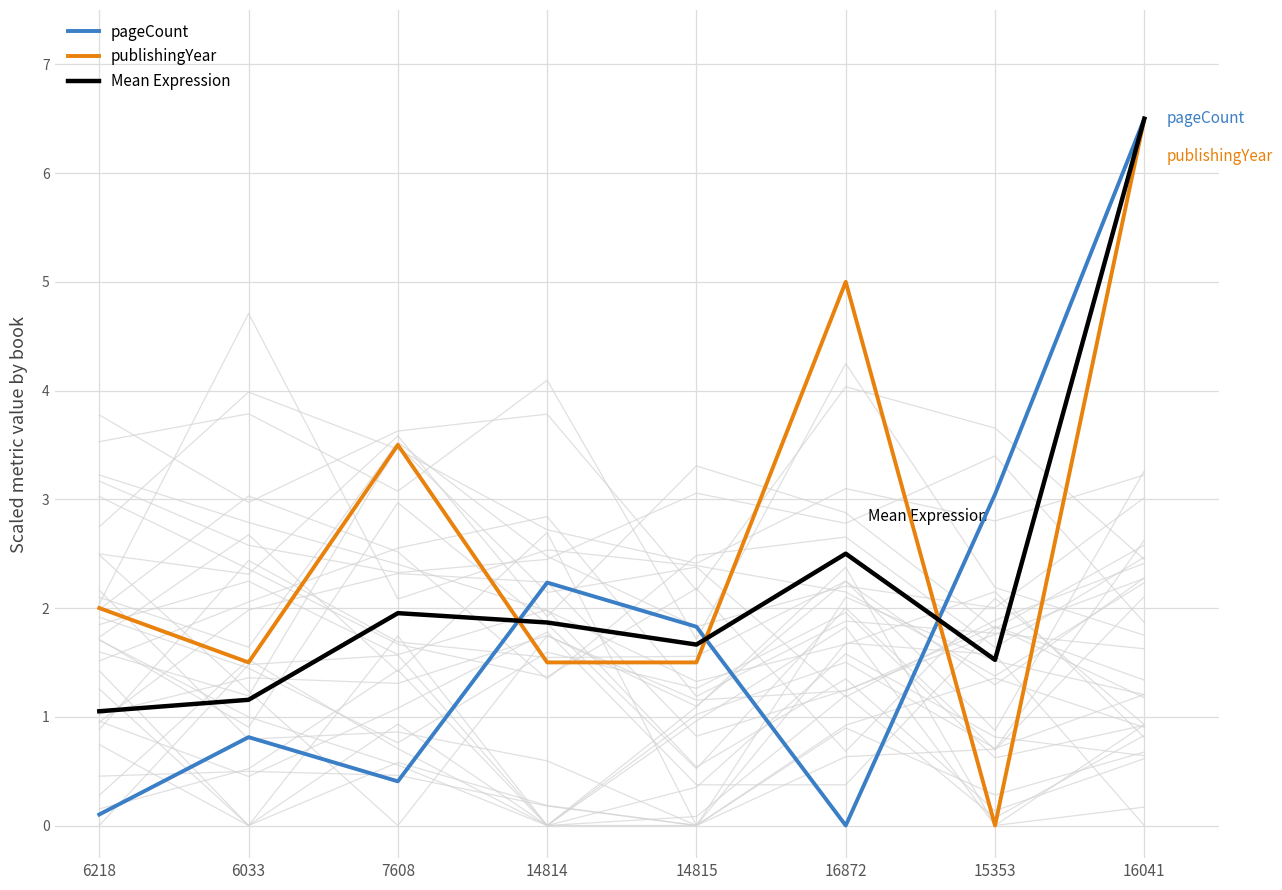

Rank the series by their average value, from lowest to highest.

pageCount, Mean Expression, publishingYear